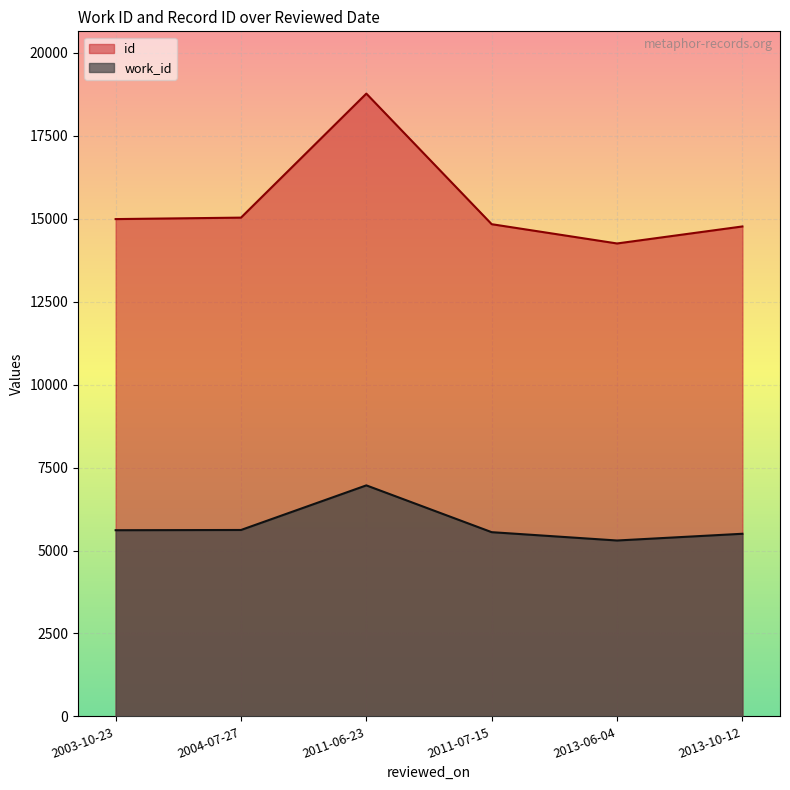

True or false: work_id has a value of 6964 at 2011-06-23.

True